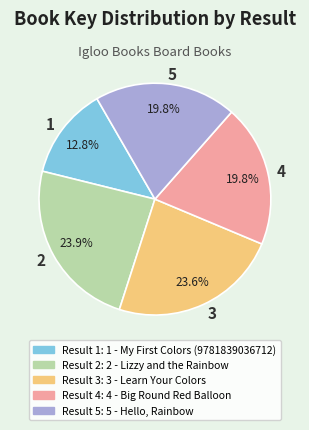

How many segments does this pie chart have?

5